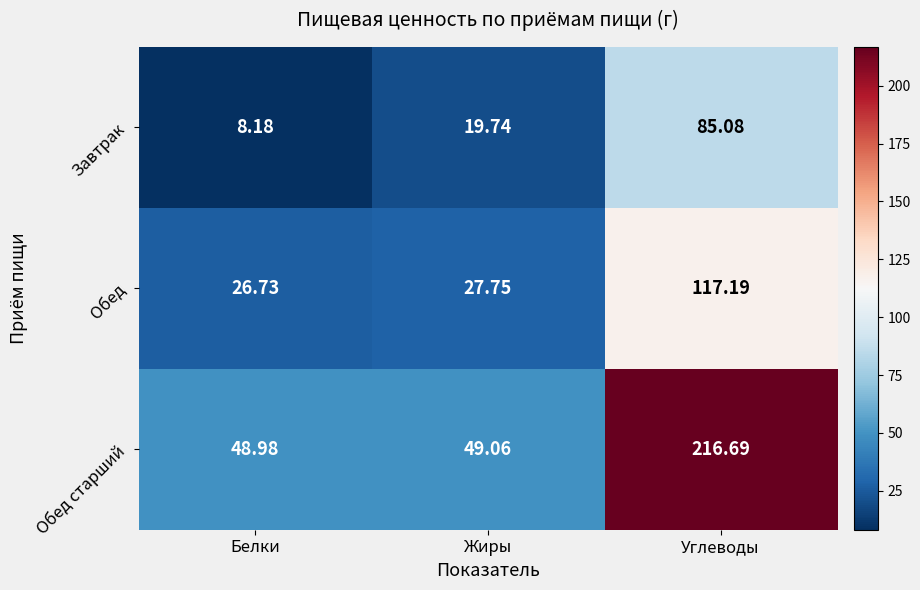

What is the maximum value shown in the chart?

216.7